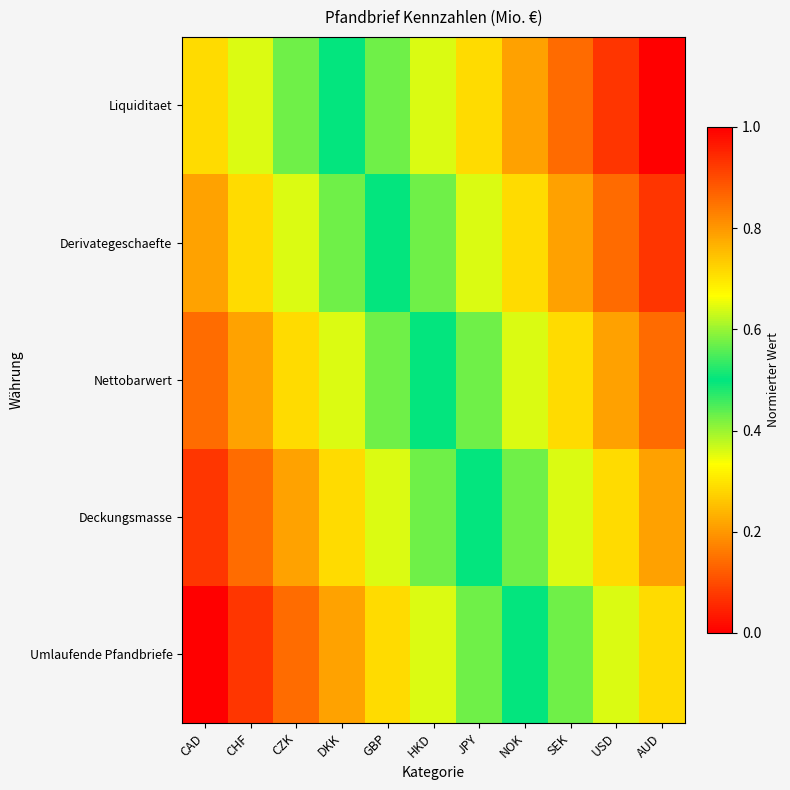

Rank the series by their average value, from lowest to highest.

Umlaufende Pfandbriefe, Deckungsmasse, Nettobarwert, Derivategeschaefte, Liquiditaet